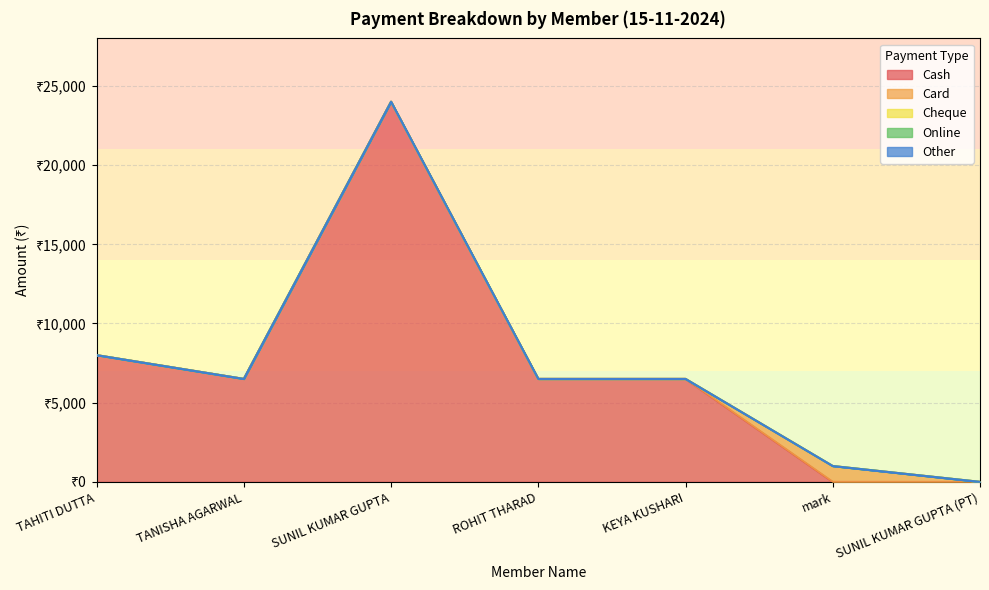

What position from the right is TANISHA AGARWAL?

6